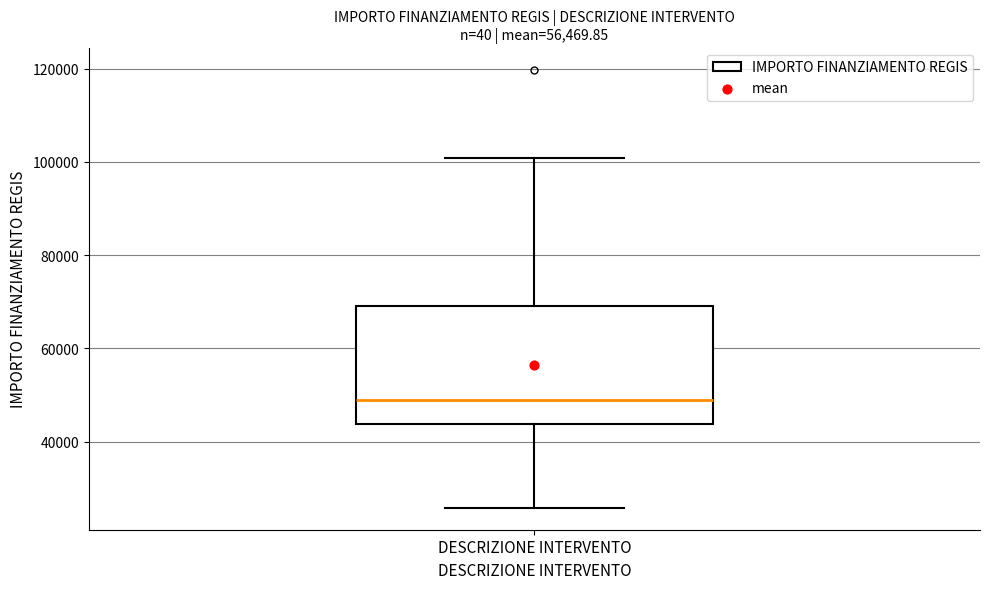

Where is the upper edge of the box for DESCRIZIONE INTERVENTO on the y-axis? The values are not printed on the chart, so give them approximately, as read against the axis.

70000